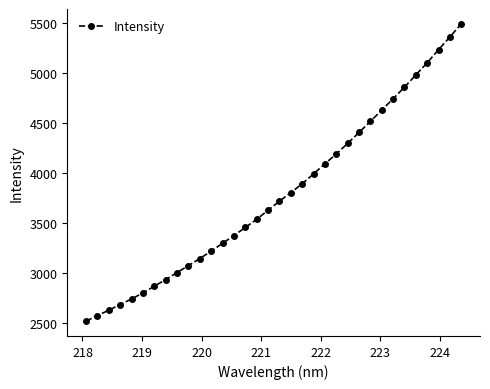

What is the sum of all values?

128841.3